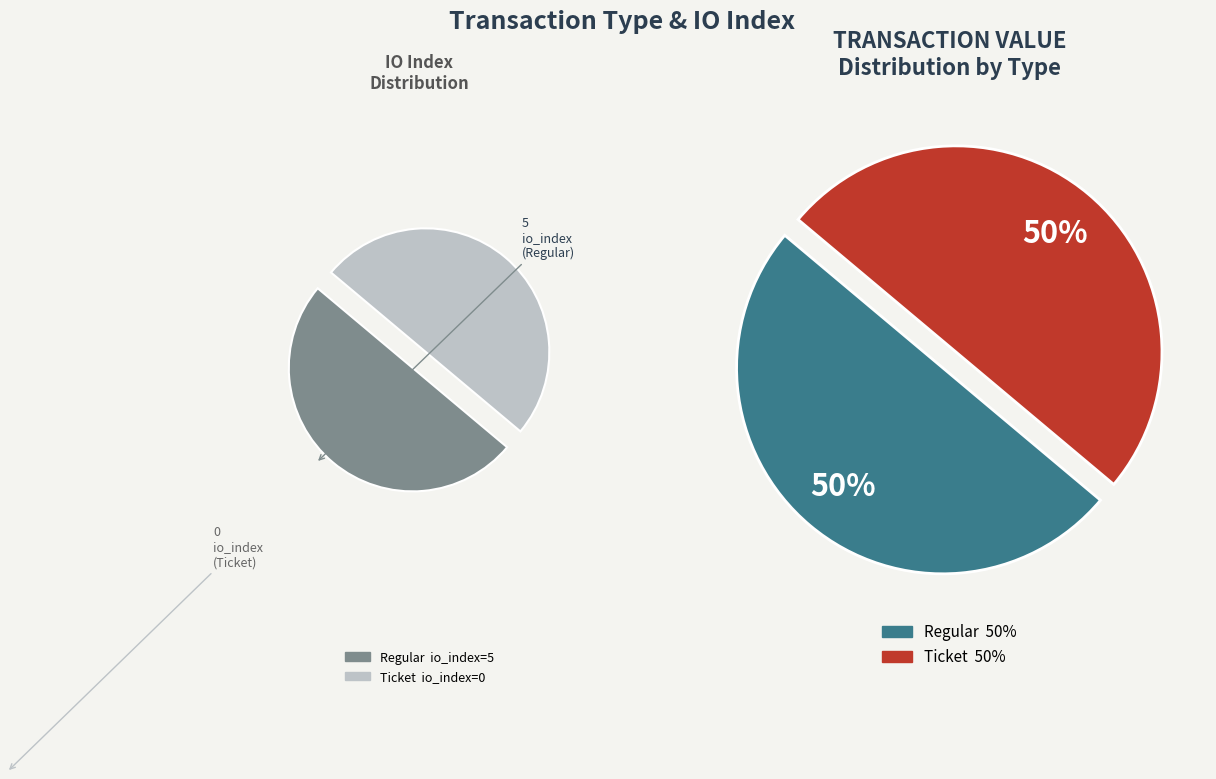

What is the smallest slice in the pie chart?

Ticket (io_index=0)